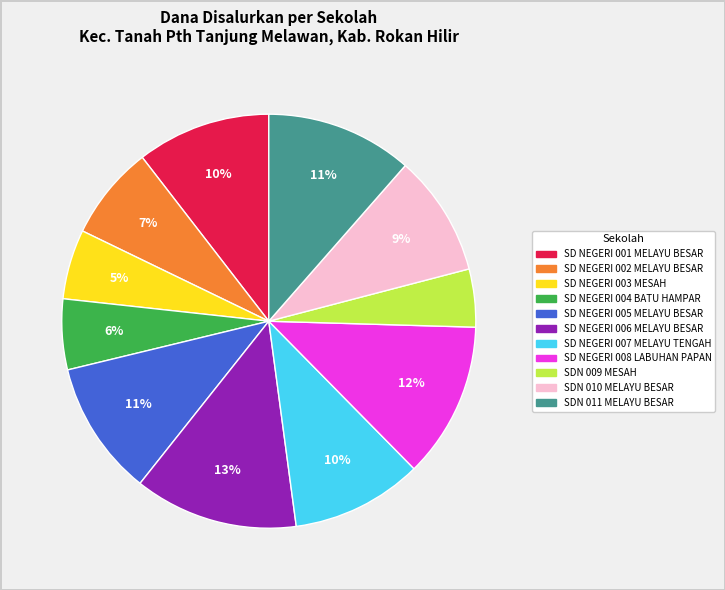

To the nearest percent, what is the average slice percentage?

9%